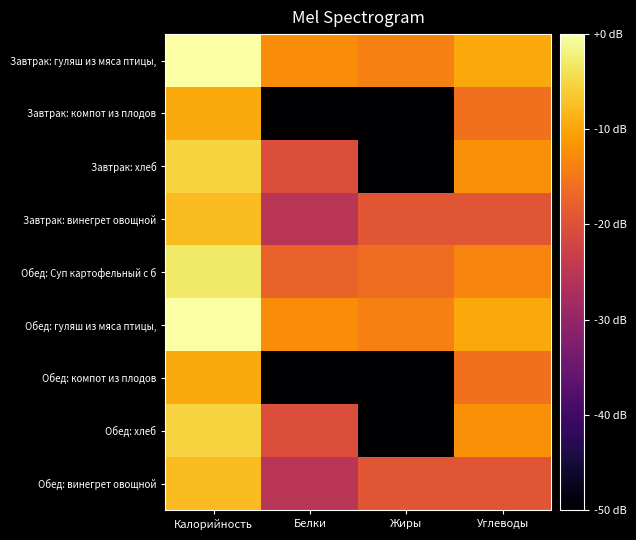

At which category does the chart reach its minimum across all series?

Белки